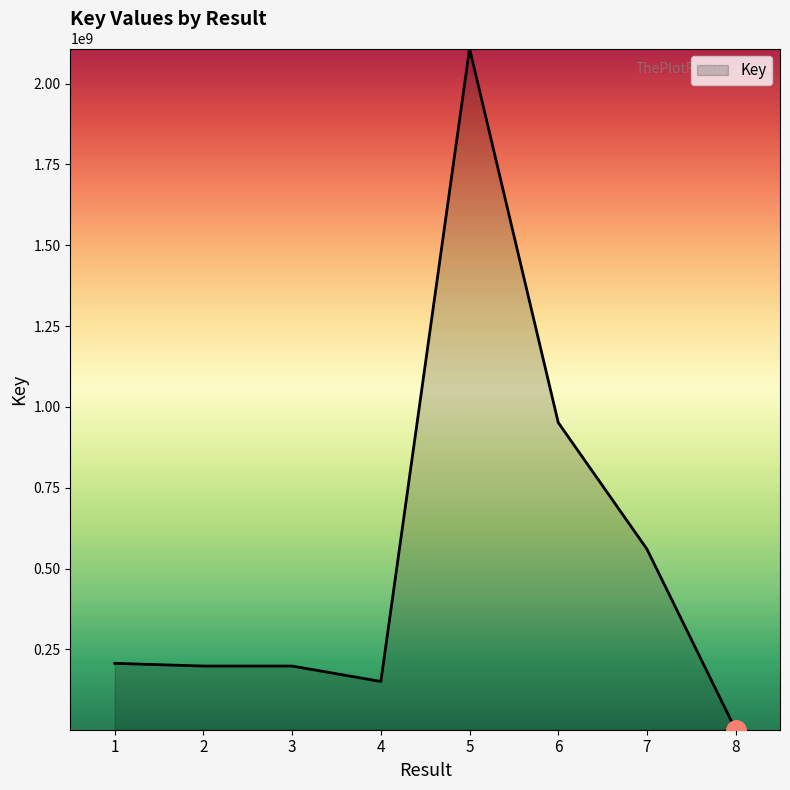

Which has a higher value, 5 or 3?

5